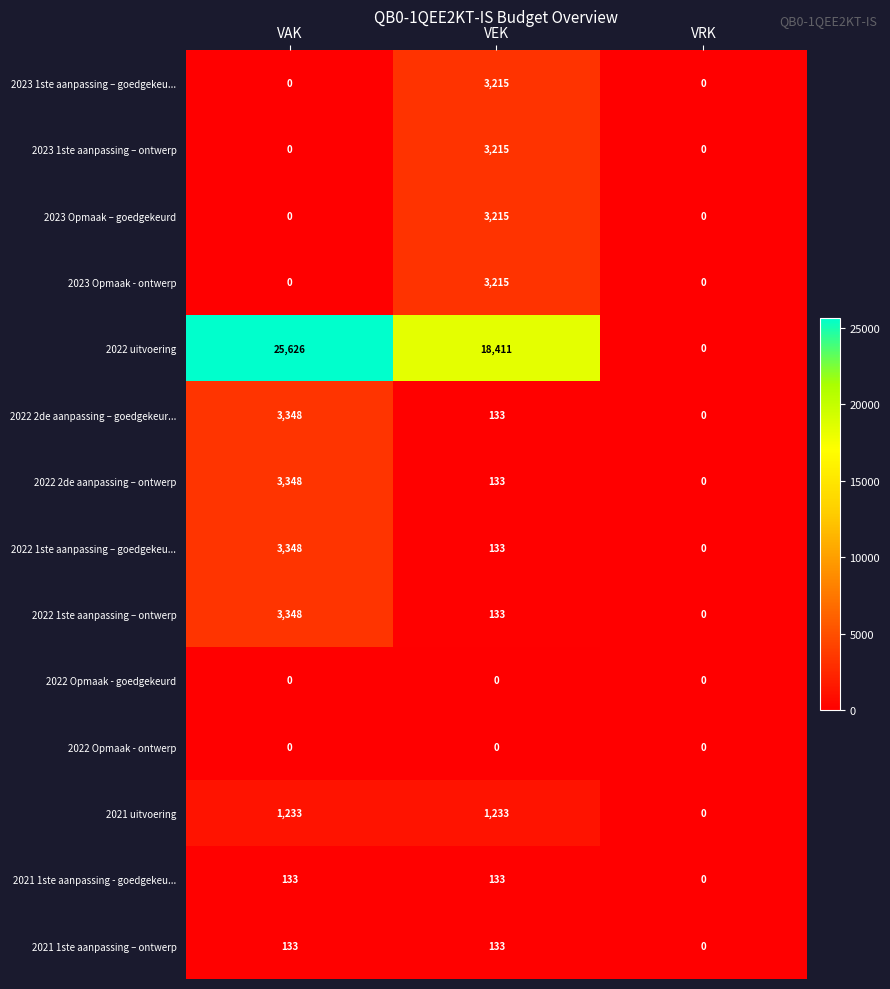

What is the sum of all 2023 1ste aanpassing – goedgekeu... values?

3215